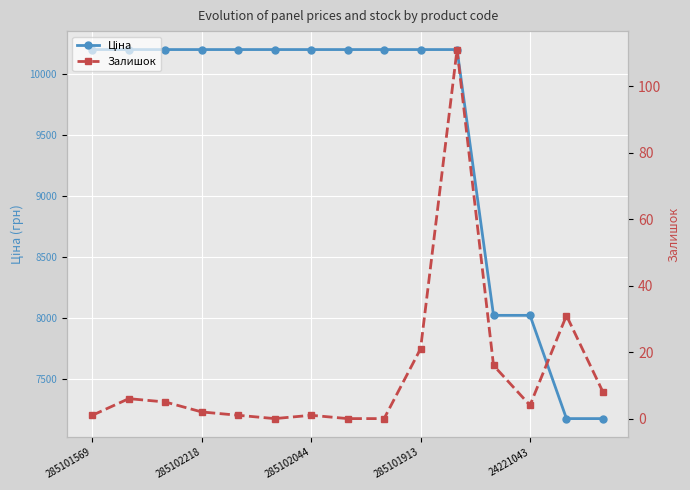

How many values in Залишок are above zero?

12